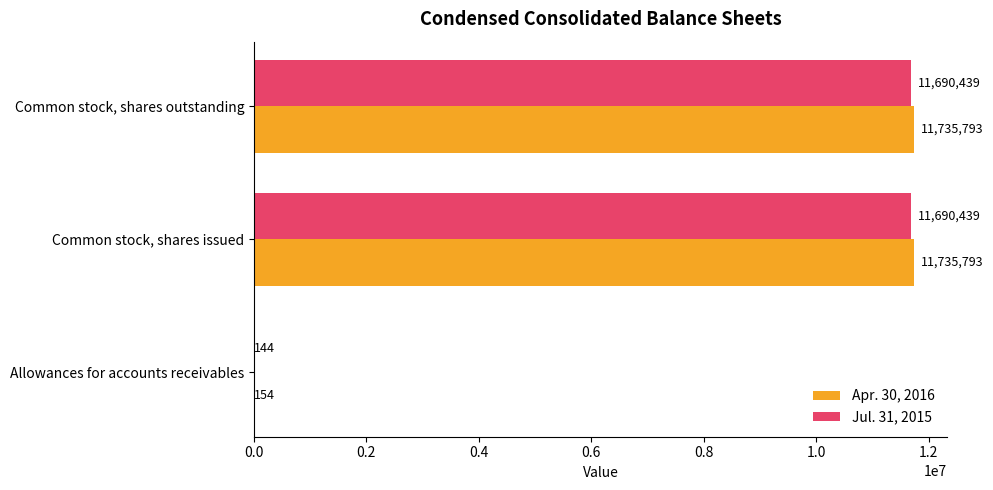

Which series has the largest total across all categories?

Apr. 30, 2016